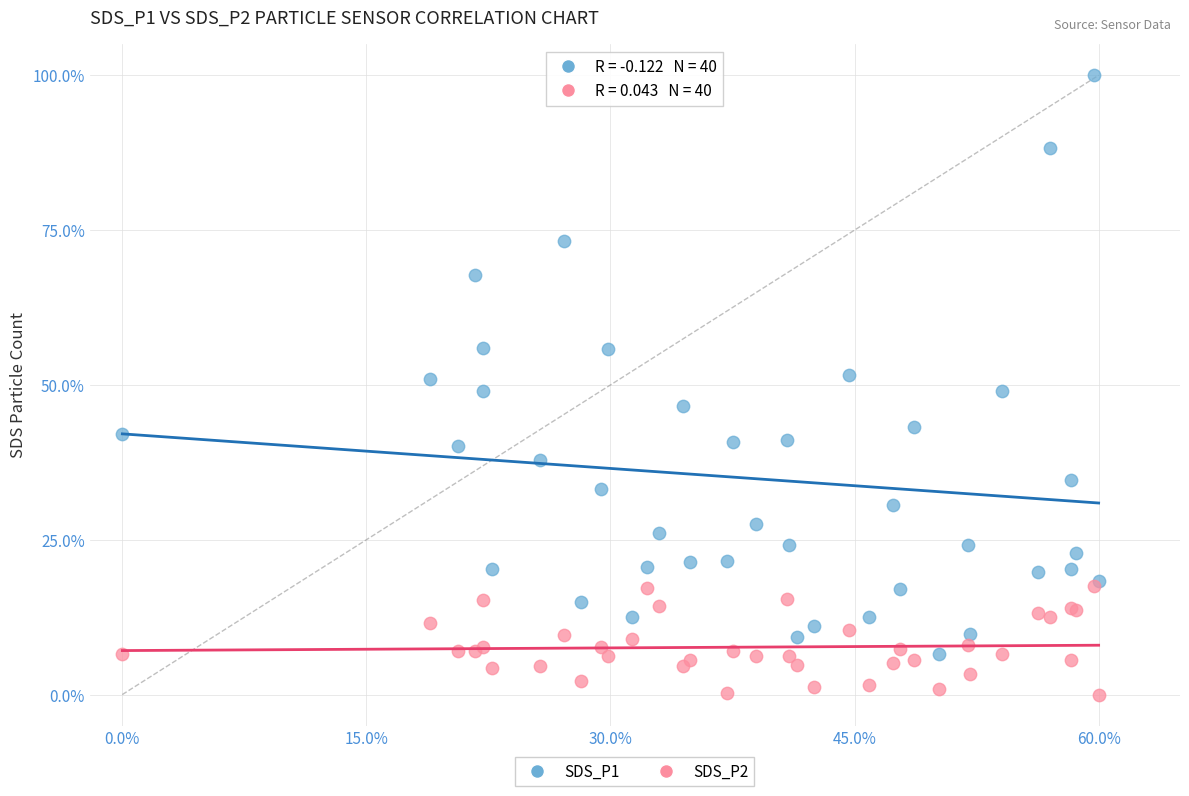

What are all the series names shown in the legend?

SDS_P1, SDS_P2